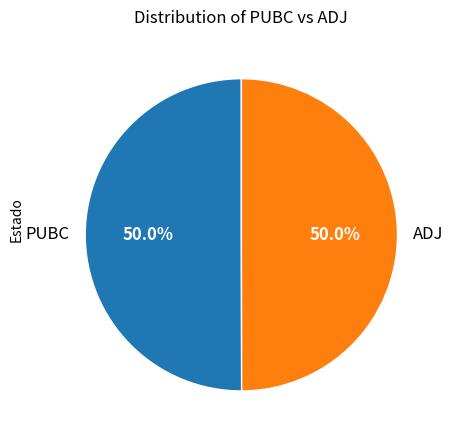

The PUBC slice represents 50% of the pie. True or false?

True